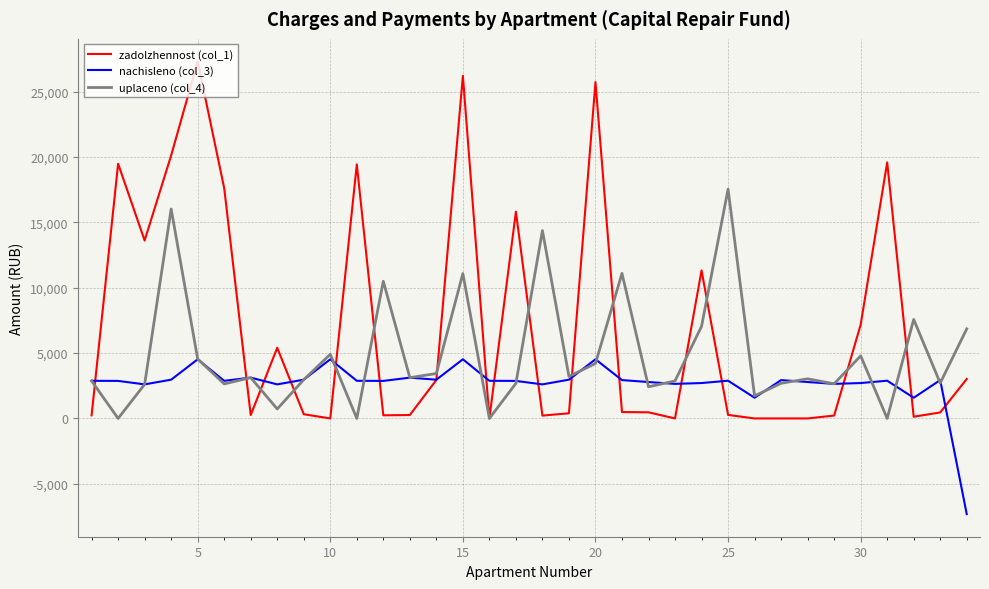

Count the number of categories in the chart.

34